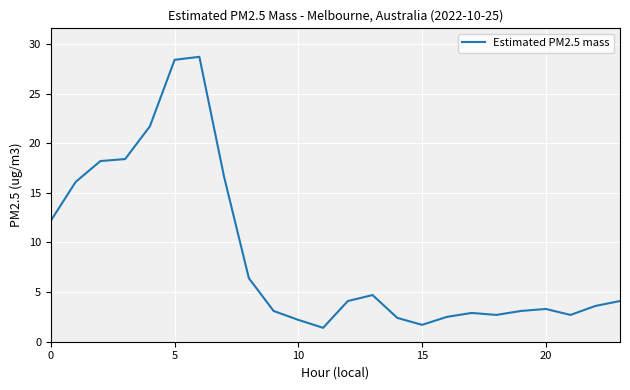

What is the difference between the maximum and second lowest values?

27.0